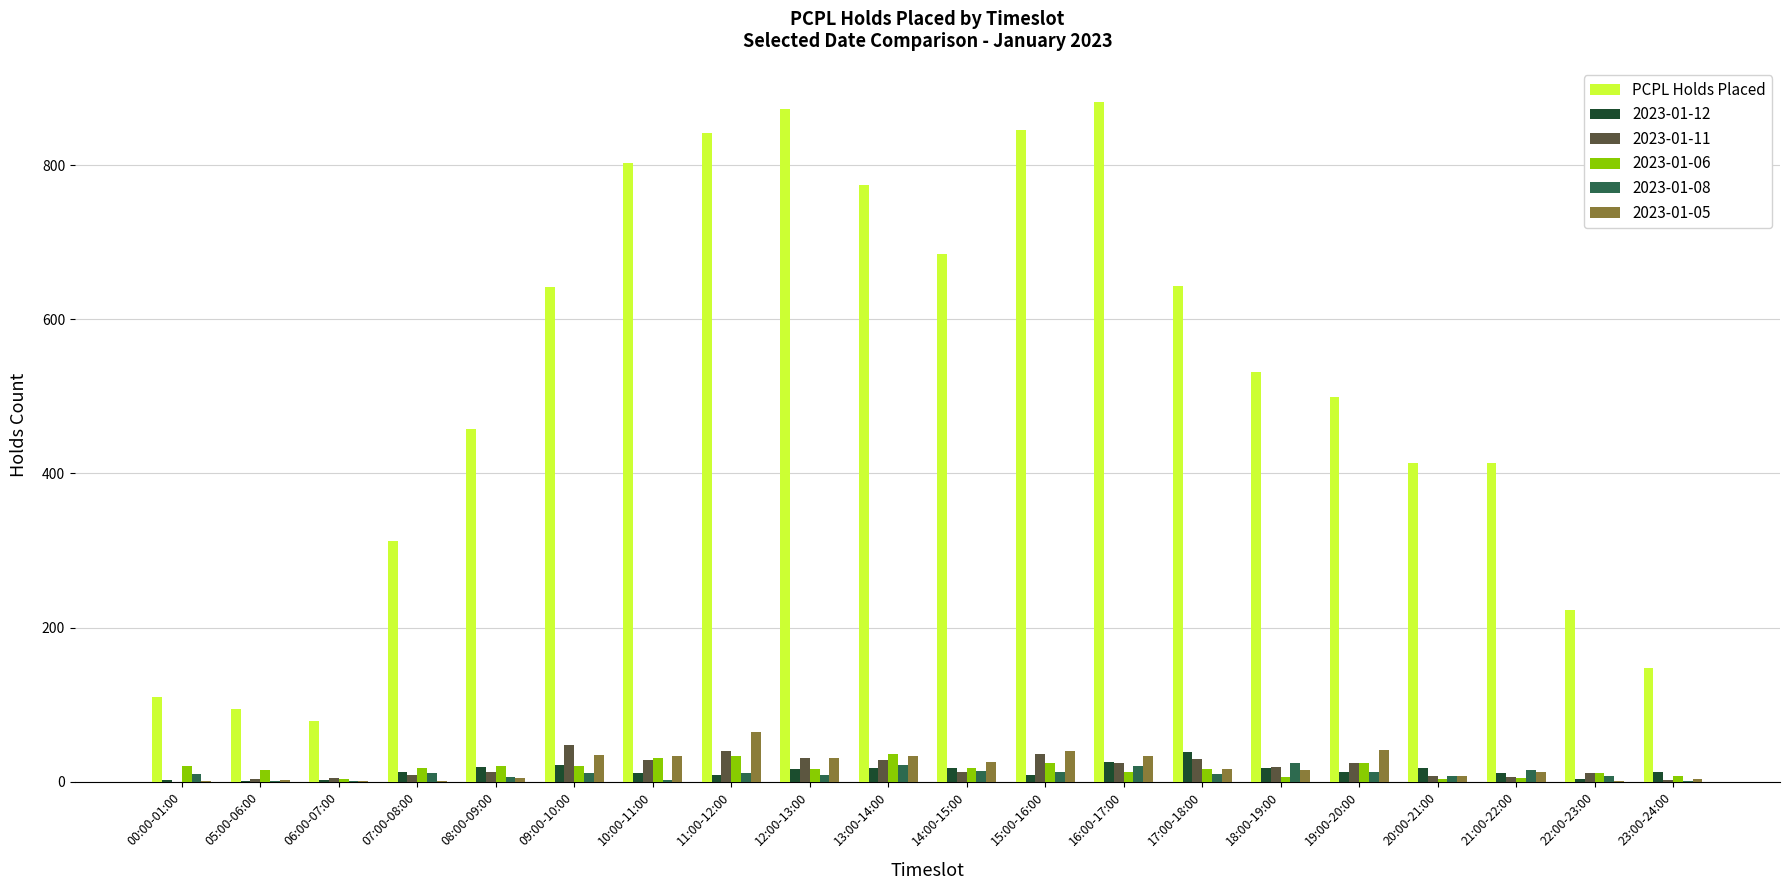

True or false: 2023-01-06 has a value of 6 at 18:00-19:00.

True